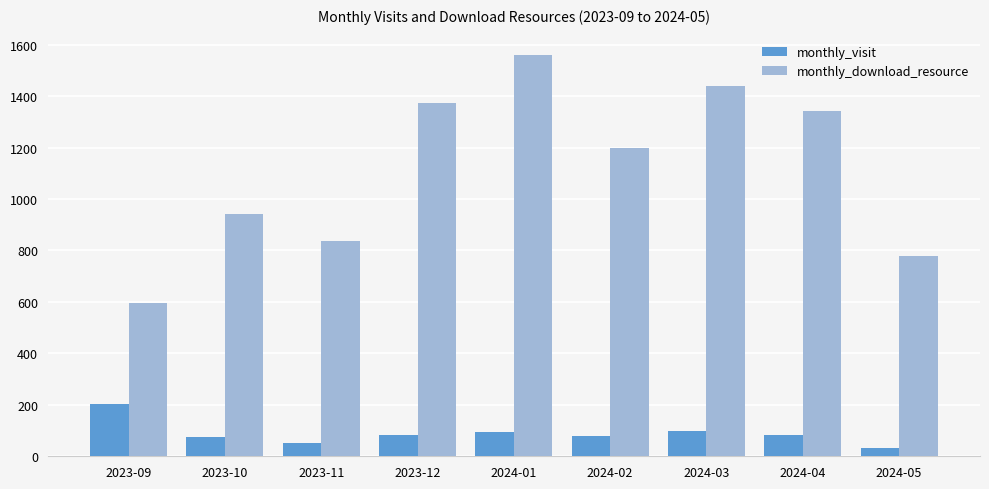

The value of monthly_visit at 2024-03 is 44. True or false?

False